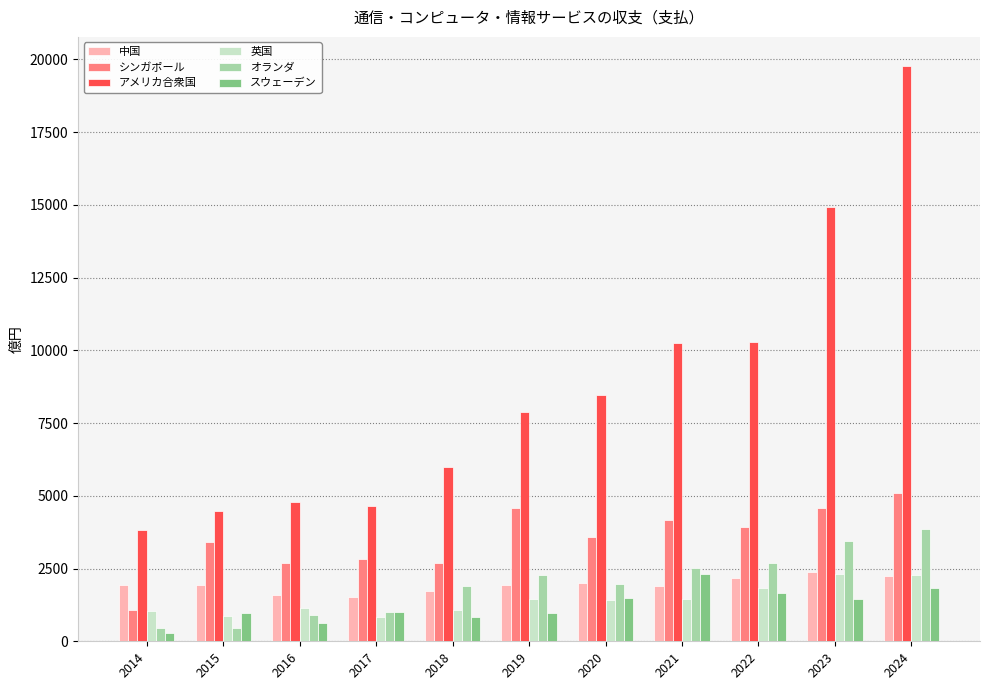

The シンガポール series shows 5086.2 at 2024. True or false?

True